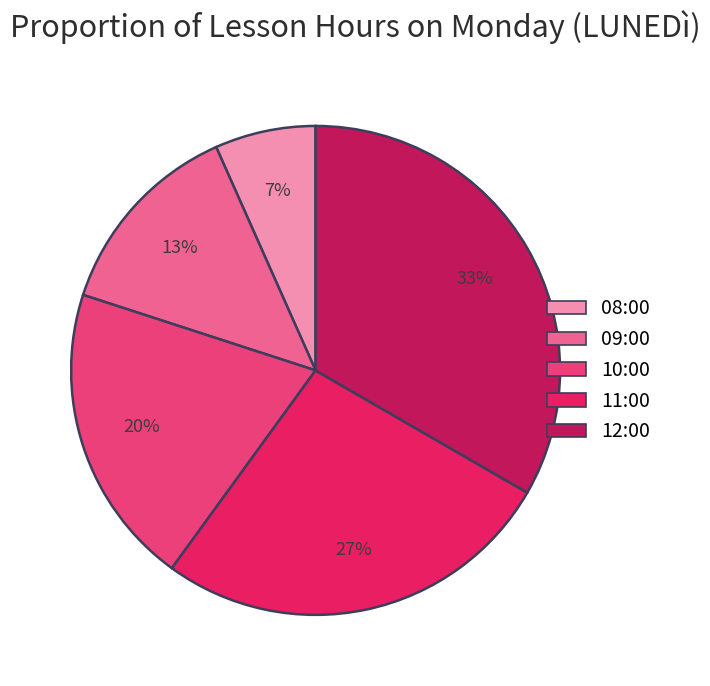

To the nearest percent, what percentage of the pie is 09:00?

13%